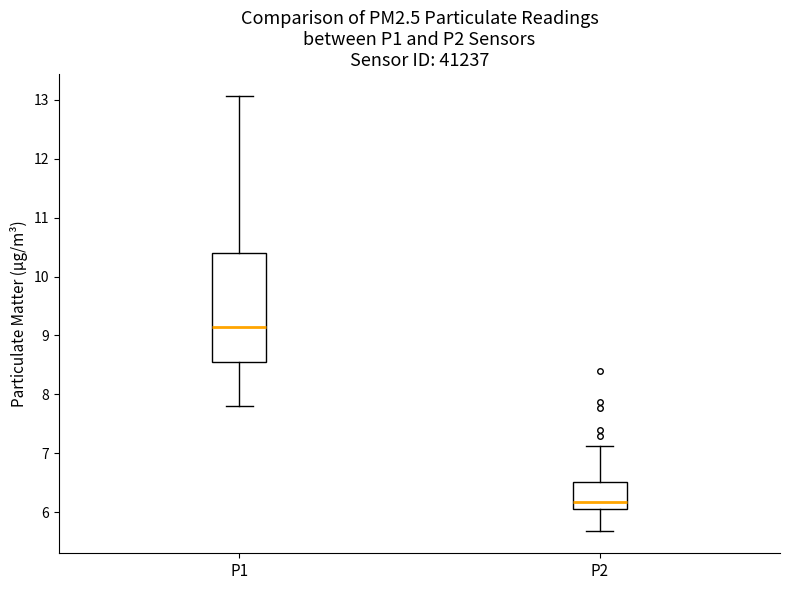

Reading left to right, read every box against the y-axis: the position of its median line, the range the box covers, and the ends of its whiskers. The values are not printed on the chart, so give them approximately, as read against the axis.

P1: median 9.1, box 8.5 to 10.4, whiskers 7.8 to 13.1
P2: median 6.2, box 6.1 to 6.5, whiskers 5.7 to 7.1